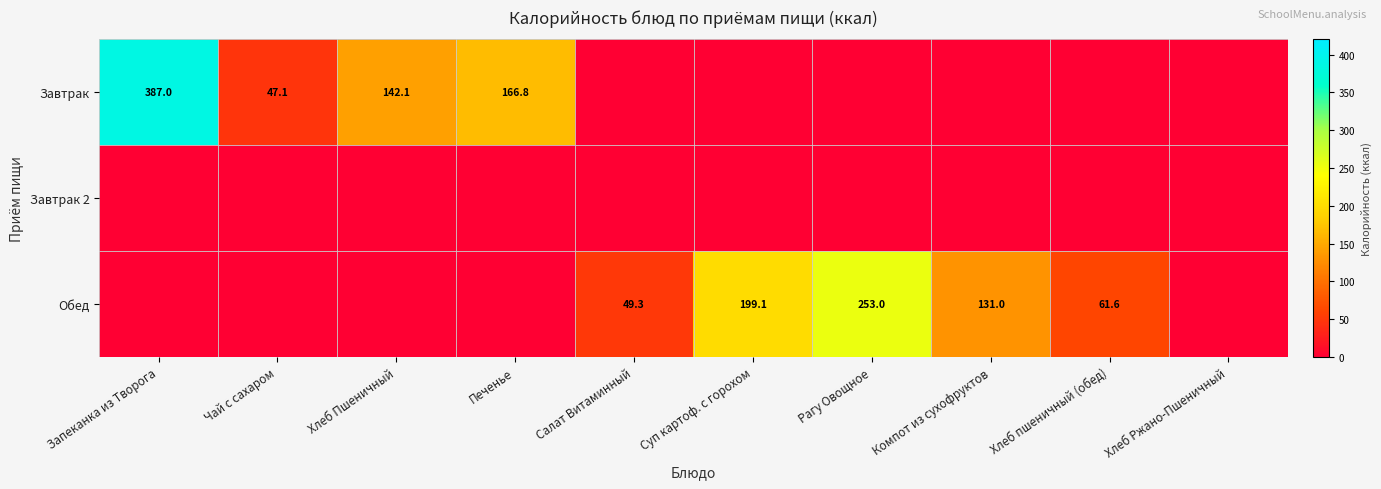

The value of Завтрак at Запеканка из Творога is 387.0. True or false?

True